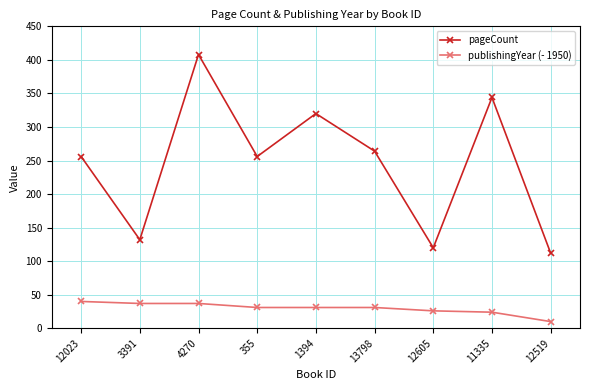

Which category has the highest value in the pageCount series?

4270